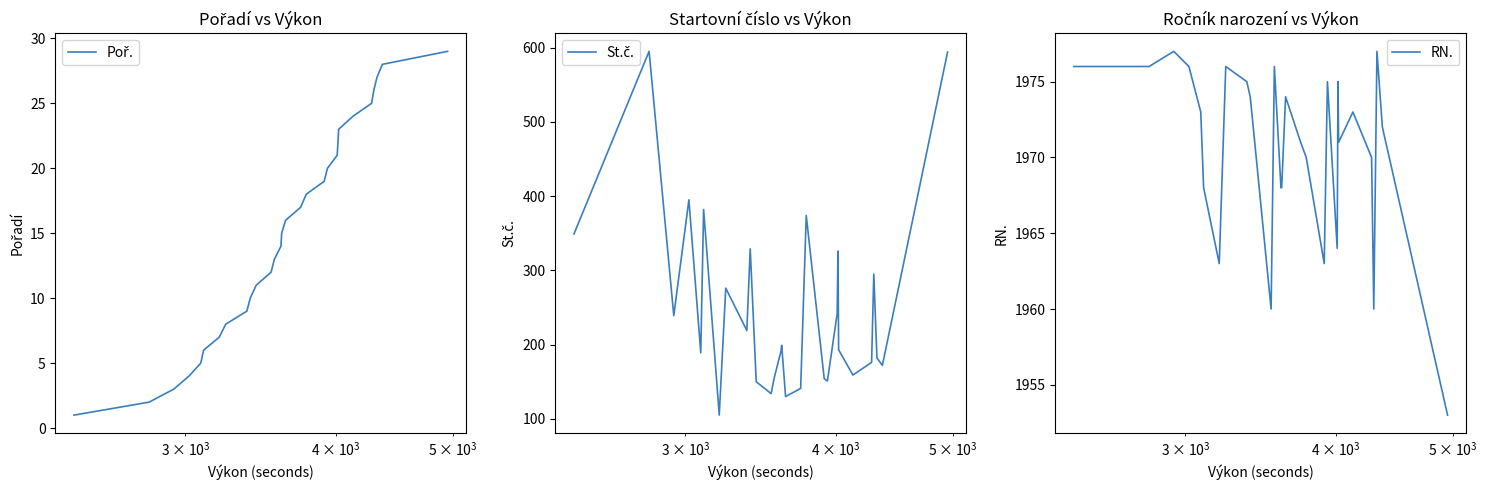

Is this an area chart (filled region under the line)?

No